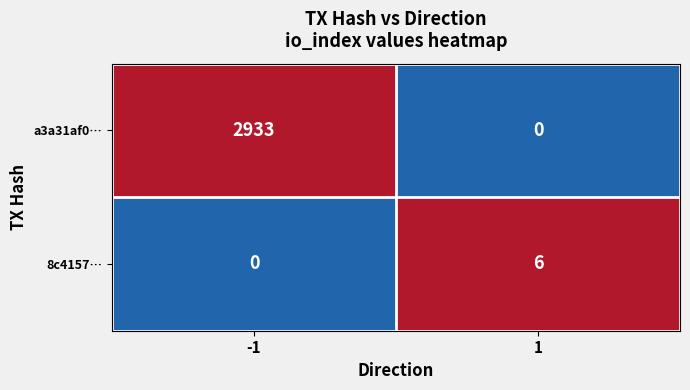

What is the total value across all series at 1?

6